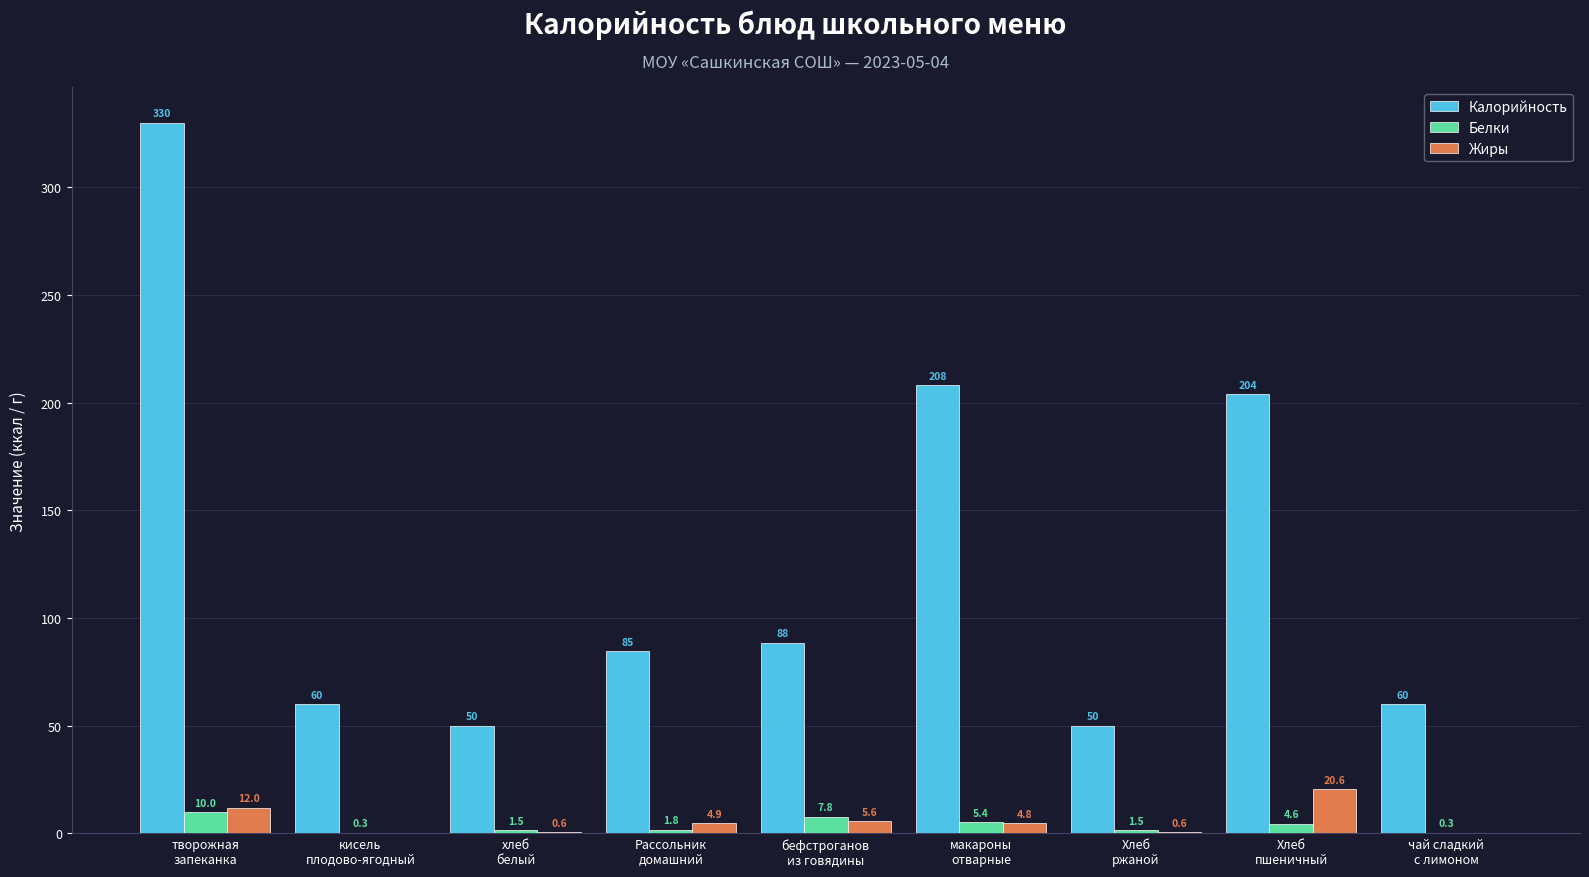

What is the average value of the Калорийность series?

126.1